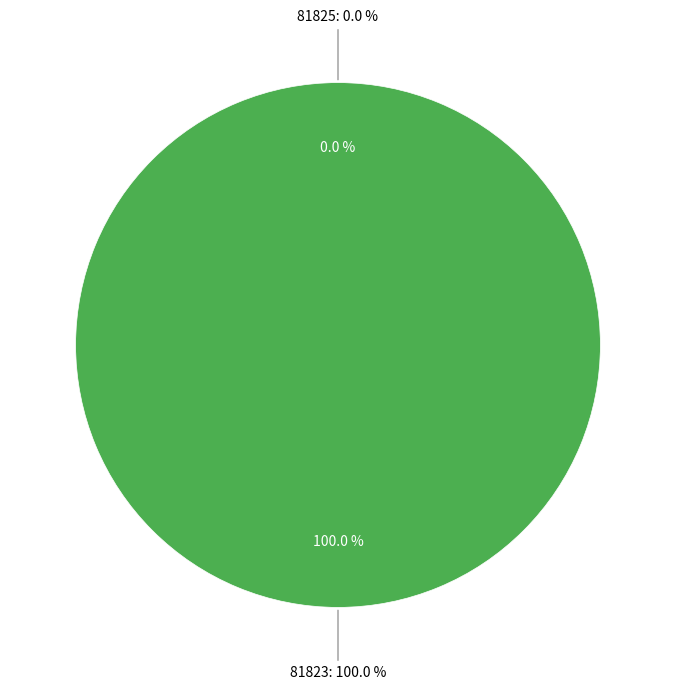

To the nearest percent, what is the combined percentage of 81823 and 81825?

100%